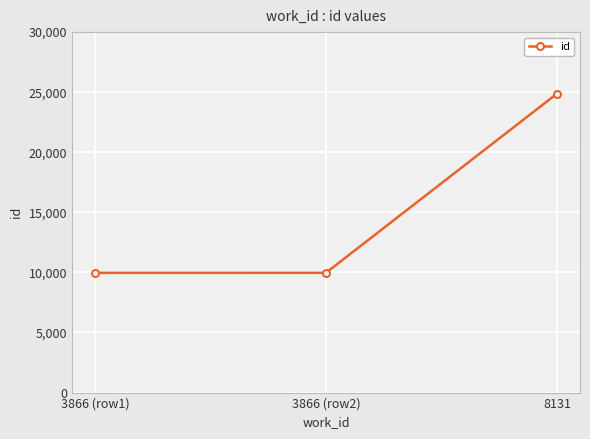

Where is the data nearest to the value 17414?

3866 (row2)